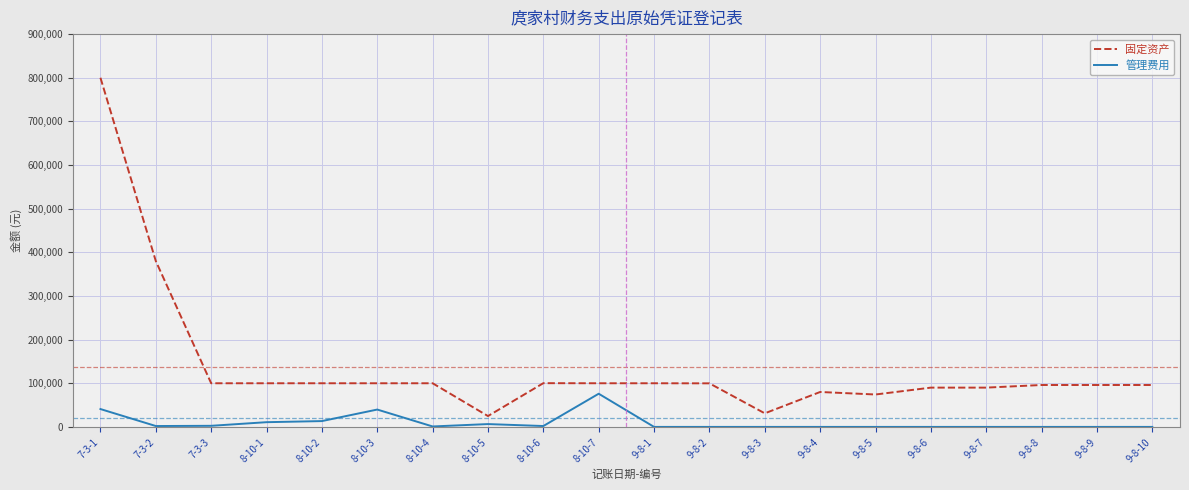

Which category has the highest value across all series?

7-3-1